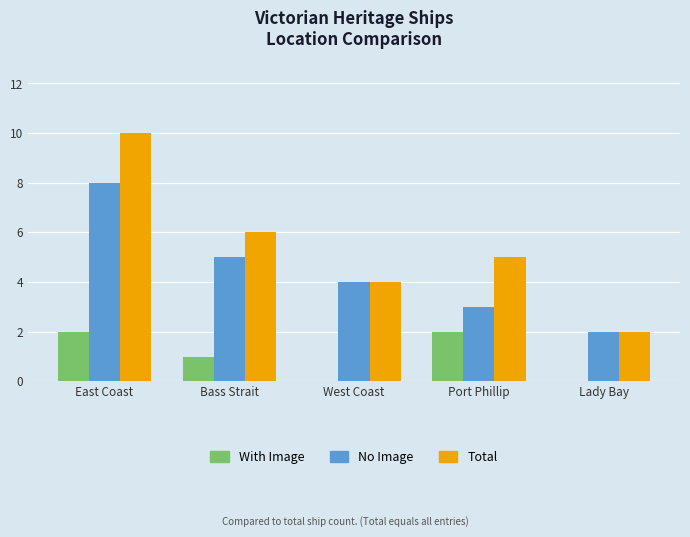

Reading left to right, what are all the values shown in this chart?

With Image: East Coast=2	Bass Strait=1	West Coast=0	Port Phillip=2	Lady Bay=0
No Image: East Coast=8	Bass Strait=5	West Coast=4	Port Phillip=3	Lady Bay=2
Total: East Coast=10	Bass Strait=6	West Coast=4	Port Phillip=5	Lady Bay=2